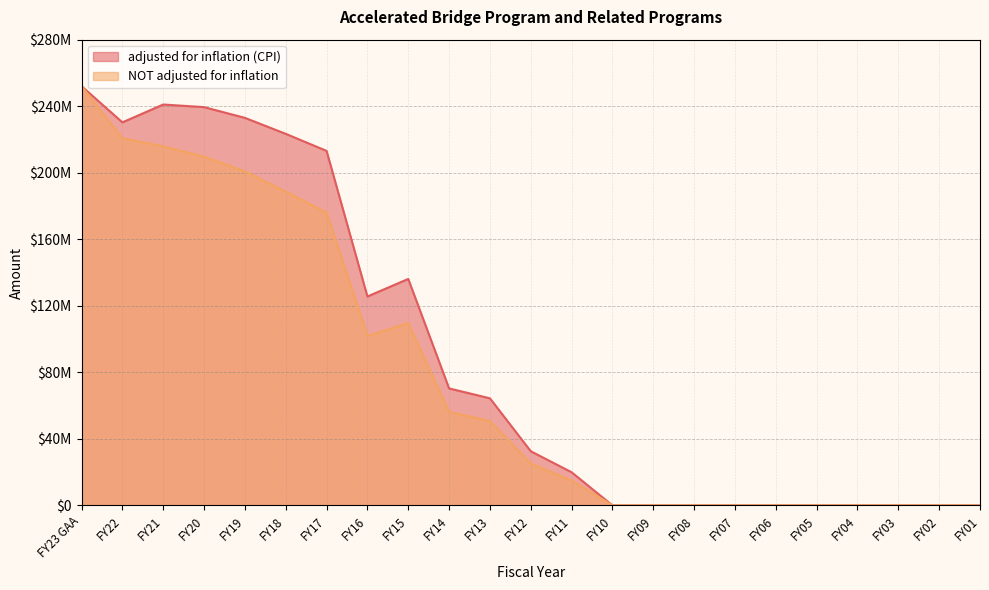

How many positive values does the NOT adjusted for inflation series have?

13